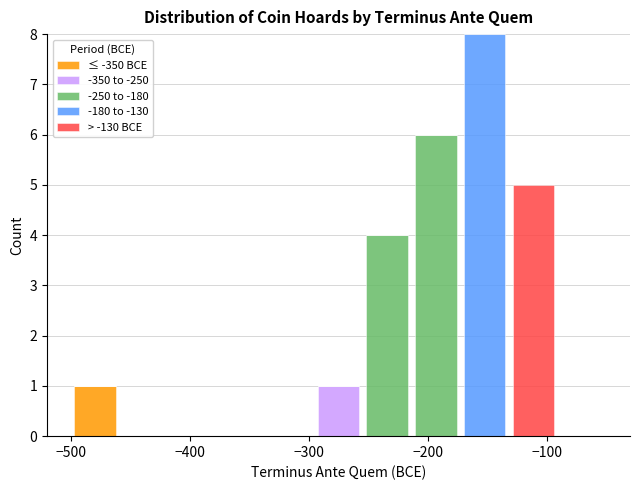

Reading left to right, list every stacked bar in this chart as the range it spans on the x-axis followed by its total height. Neither the bar edges nor the heights are printed on the chart, so give them approximately, as read against the axes.

-500 to -460: 1
-460 to -420: 0
-420 to -380: 0
-380 to -340: 0
-340 to -300: 0
-300 to -250: 1
-250 to -210: 4
-210 to -170: 6
-170 to -130: 8
-130 to -90: 5
-90 to -50: 0